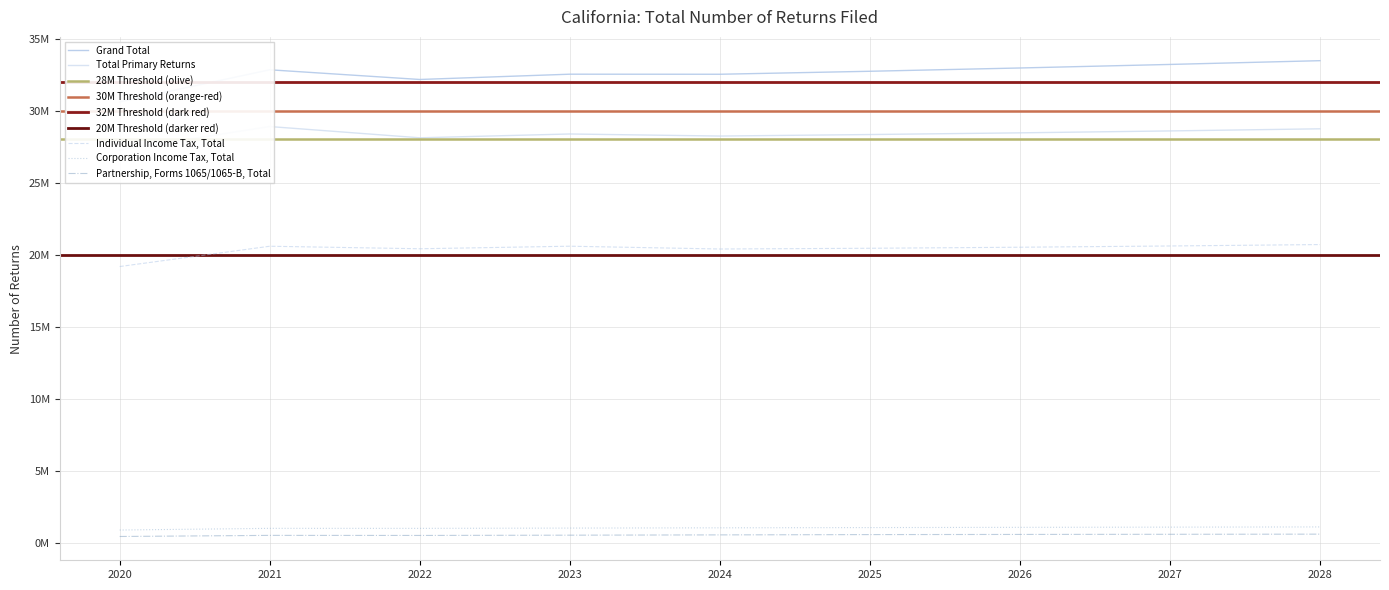

What is the value of the Grand Total point at the 9th from the left?

33469200